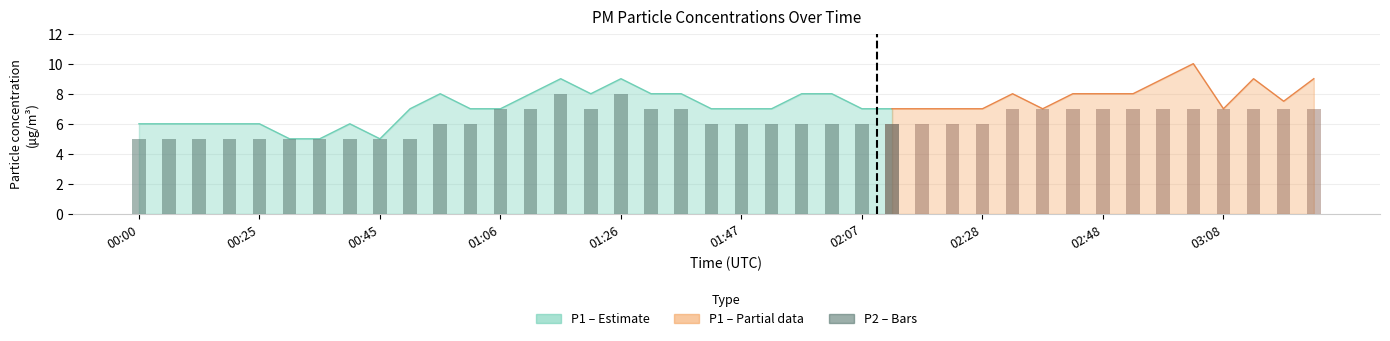

Which series has the widest spread of values?

P1